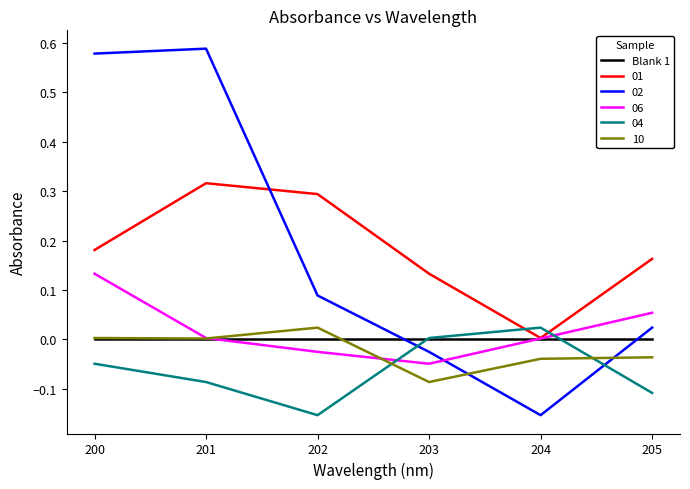

What are all the series names shown in the legend?

Blank 1, 01, 02, 06, 04, 10